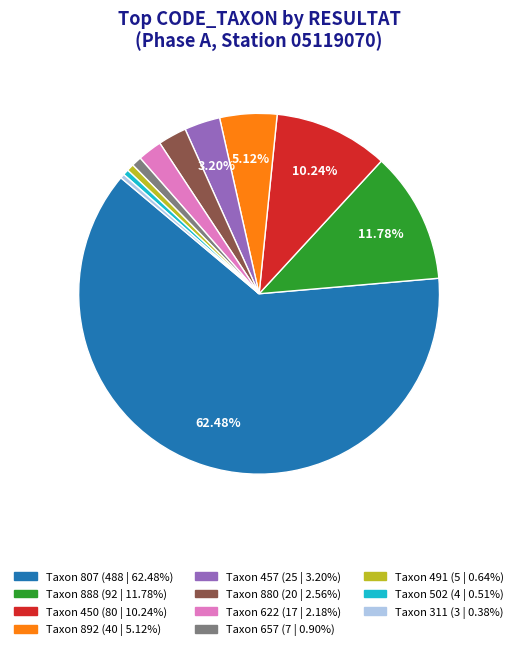

Does any single category account for the majority?

Yes